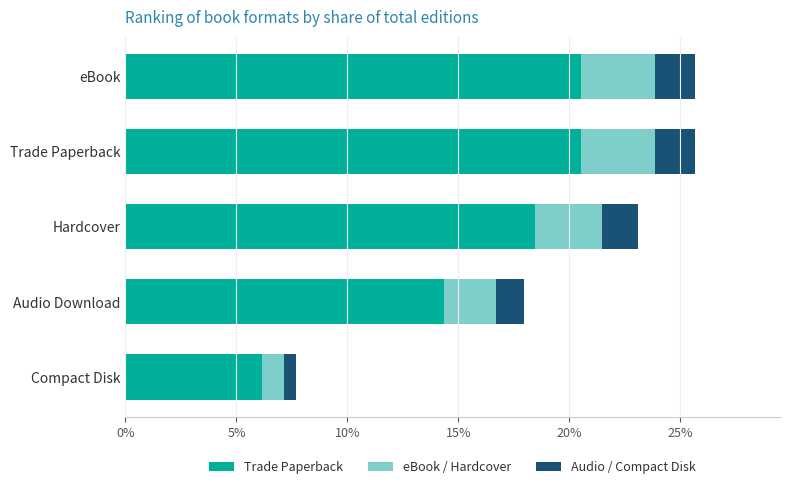

Is it true that Trade Paperback equals 20.5 at eBook?

True